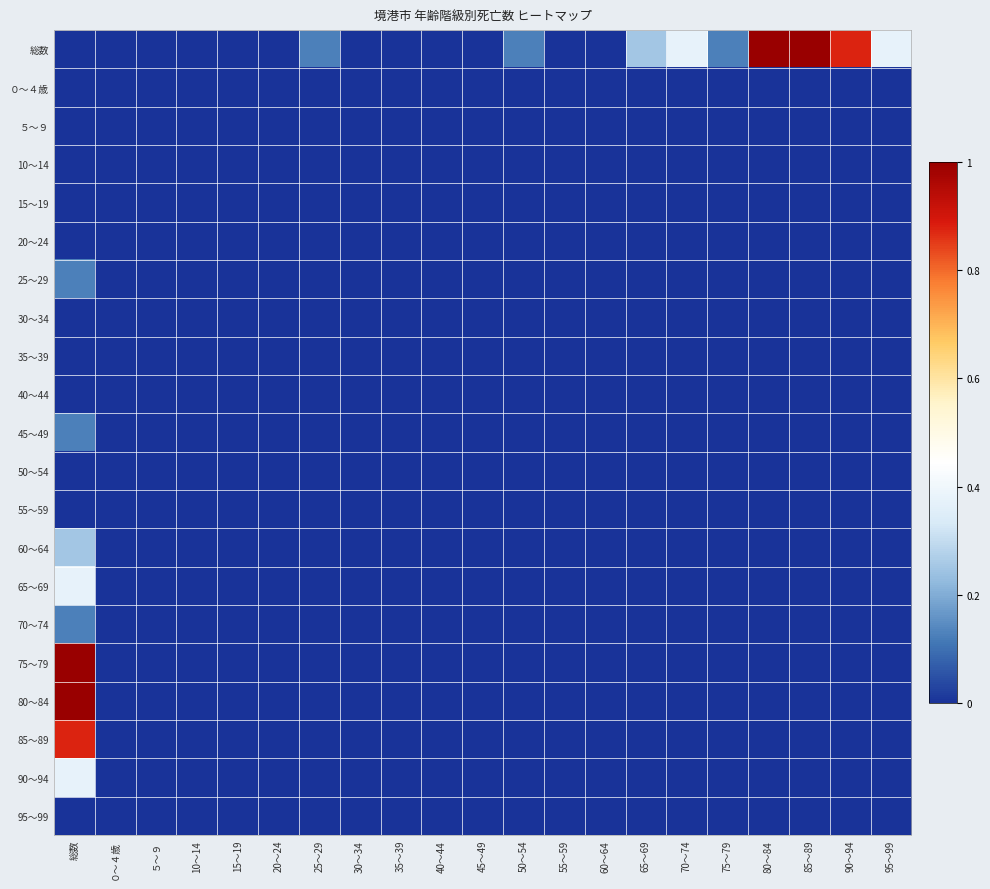

Reading right to left, transcribe all the data shown in this chart.

総数: 95～99=0.4	90～94=0.9	85～89=1.0	80～84=1.0	75～79=0.1	70～74=0.4	65～69=0.2	60～64=0.0	55～59=0.0	50～54=0.1	45～49=0.0	40～44=0.0	35～39=0.0	30～34=0.0	25～29=0.1	20～24=0.0	15～19=0.0	10～14=0.0	５～９=0.0	０～４歳=0.0	総数=0.0
０～４歳: 95～99=0.0	90～94=0.0	85～89=0.0	80～84=0.0	75～79=0.0	70～74=0.0	65～69=0.0	60～64=0.0	55～59=0.0	50～54=0.0	45～49=0.0	40～44=0.0	35～39=0.0	30～34=0.0	25～29=0.0	20～24=0.0	15～19=0.0	10～14=0.0	５～９=0.0	０～４歳=0.0	総数=0.0
５～９: 95～99=0.0	90～94=0.0	85～89=0.0	80～84=0.0	75～79=0.0	70～74=0.0	65～69=0.0	60～64=0.0	55～59=0.0	50～54=0.0	45～49=0.0	40～44=0.0	35～39=0.0	30～34=0.0	25～29=0.0	20～24=0.0	15～19=0.0	10～14=0.0	５～９=0.0	０～４歳=0.0	総数=0.0
10～14: 95～99=0.0	90～94=0.0	85～89=0.0	80～84=0.0	75～79=0.0	70～74=0.0	65～69=0.0	60～64=0.0	55～59=0.0	50～54=0.0	45～49=0.0	40～44=0.0	35～39=0.0	30～34=0.0	25～29=0.0	20～24=0.0	15～19=0.0	10～14=0.0	５～９=0.0	０～４歳=0.0	総数=0.0
15～19: 95～99=0.0	90～94=0.0	85～89=0.0	80～84=0.0	75～79=0.0	70～74=0.0	65～69=0.0	60～64=0.0	55～59=0.0	50～54=0.0	45～49=0.0	40～44=0.0	35～39=0.0	30～34=0.0	25～29=0.0	20～24=0.0	15～19=0.0	10～14=0.0	５～９=0.0	０～４歳=0.0	総数=0.0
20～24: 95～99=0.0	90～94=0.0	85～89=0.0	80～84=0.0	75～79=0.0	70～74=0.0	65～69=0.0	60～64=0.0	55～59=0.0	50～54=0.0	45～49=0.0	40～44=0.0	35～39=0.0	30～34=0.0	25～29=0.0	20～24=0.0	15～19=0.0	10～14=0.0	５～９=0.0	０～４歳=0.0	総数=0.0
25～29: 95～99=0.0	90～94=0.0	85～89=0.0	80～84=0.0	75～79=0.0	70～74=0.0	65～69=0.0	60～64=0.0	55～59=0.0	50～54=0.0	45～49=0.0	40～44=0.0	35～39=0.0	30～34=0.0	25～29=0.0	20～24=0.0	15～19=0.0	10～14=0.0	５～９=0.0	０～４歳=0.0	総数=0.1
30～34: 95～99=0.0	90～94=0.0	85～89=0.0	80～84=0.0	75～79=0.0	70～74=0.0	65～69=0.0	60～64=0.0	55～59=0.0	50～54=0.0	45～49=0.0	40～44=0.0	35～39=0.0	30～34=0.0	25～29=0.0	20～24=0.0	15～19=0.0	10～14=0.0	５～９=0.0	０～４歳=0.0	総数=0.0
35～39: 95～99=0.0	90～94=0.0	85～89=0.0	80～84=0.0	75～79=0.0	70～74=0.0	65～69=0.0	60～64=0.0	55～59=0.0	50～54=0.0	45～49=0.0	40～44=0.0	35～39=0.0	30～34=0.0	25～29=0.0	20～24=0.0	15～19=0.0	10～14=0.0	５～９=0.0	０～４歳=0.0	総数=0.0
40～44: 95～99=0.0	90～94=0.0	85～89=0.0	80～84=0.0	75～79=0.0	70～74=0.0	65～69=0.0	60～64=0.0	55～59=0.0	50～54=0.0	45～49=0.0	40～44=0.0	35～39=0.0	30～34=0.0	25～29=0.0	20～24=0.0	15～19=0.0	10～14=0.0	５～９=0.0	０～４歳=0.0	総数=0.0
45～49: 95～99=0.0	90～94=0.0	85～89=0.0	80～84=0.0	75～79=0.0	70～74=0.0	65～69=0.0	60～64=0.0	55～59=0.0	50～54=0.0	45～49=0.0	40～44=0.0	35～39=0.0	30～34=0.0	25～29=0.0	20～24=0.0	15～19=0.0	10～14=0.0	５～９=0.0	０～４歳=0.0	総数=0.1
50～54: 95～99=0.0	90～94=0.0	85～89=0.0	80～84=0.0	75～79=0.0	70～74=0.0	65～69=0.0	60～64=0.0	55～59=0.0	50～54=0.0	45～49=0.0	40～44=0.0	35～39=0.0	30～34=0.0	25～29=0.0	20～24=0.0	15～19=0.0	10～14=0.0	５～９=0.0	０～４歳=0.0	総数=0.0
55～59: 95～99=0.0	90～94=0.0	85～89=0.0	80～84=0.0	75～79=0.0	70～74=0.0	65～69=0.0	60～64=0.0	55～59=0.0	50～54=0.0	45～49=0.0	40～44=0.0	35～39=0.0	30～34=0.0	25～29=0.0	20～24=0.0	15～19=0.0	10～14=0.0	５～９=0.0	０～４歳=0.0	総数=0.0
60～64: 95～99=0.0	90～94=0.0	85～89=0.0	80～84=0.0	75～79=0.0	70～74=0.0	65～69=0.0	60～64=0.0	55～59=0.0	50～54=0.0	45～49=0.0	40～44=0.0	35～39=0.0	30～34=0.0	25～29=0.0	20～24=0.0	15～19=0.0	10～14=0.0	５～９=0.0	０～４歳=0.0	総数=0.2
65～69: 95～99=0.0	90～94=0.0	85～89=0.0	80～84=0.0	75～79=0.0	70～74=0.0	65～69=0.0	60～64=0.0	55～59=0.0	50～54=0.0	45～49=0.0	40～44=0.0	35～39=0.0	30～34=0.0	25～29=0.0	20～24=0.0	15～19=0.0	10～14=0.0	５～９=0.0	０～４歳=0.0	総数=0.4
70～74: 95～99=0.0	90～94=0.0	85～89=0.0	80～84=0.0	75～79=0.0	70～74=0.0	65～69=0.0	60～64=0.0	55～59=0.0	50～54=0.0	45～49=0.0	40～44=0.0	35～39=0.0	30～34=0.0	25～29=0.0	20～24=0.0	15～19=0.0	10～14=0.0	５～９=0.0	０～４歳=0.0	総数=0.1
75～79: 95～99=0.0	90～94=0.0	85～89=0.0	80～84=0.0	75～79=0.0	70～74=0.0	65～69=0.0	60～64=0.0	55～59=0.0	50～54=0.0	45～49=0.0	40～44=0.0	35～39=0.0	30～34=0.0	25～29=0.0	20～24=0.0	15～19=0.0	10～14=0.0	５～９=0.0	０～４歳=0.0	総数=1.0
80～84: 95～99=0.0	90～94=0.0	85～89=0.0	80～84=0.0	75～79=0.0	70～74=0.0	65～69=0.0	60～64=0.0	55～59=0.0	50～54=0.0	45～49=0.0	40～44=0.0	35～39=0.0	30～34=0.0	25～29=0.0	20～24=0.0	15～19=0.0	10～14=0.0	５～９=0.0	０～４歳=0.0	総数=1.0
85～89: 95～99=0.0	90～94=0.0	85～89=0.0	80～84=0.0	75～79=0.0	70～74=0.0	65～69=0.0	60～64=0.0	55～59=0.0	50～54=0.0	45～49=0.0	40～44=0.0	35～39=0.0	30～34=0.0	25～29=0.0	20～24=0.0	15～19=0.0	10～14=0.0	５～９=0.0	０～４歳=0.0	総数=0.9
90～94: 95～99=0.0	90～94=0.0	85～89=0.0	80～84=0.0	75～79=0.0	70～74=0.0	65～69=0.0	60～64=0.0	55～59=0.0	50～54=0.0	45～49=0.0	40～44=0.0	35～39=0.0	30～34=0.0	25～29=0.0	20～24=0.0	15～19=0.0	10～14=0.0	５～９=0.0	０～４歳=0.0	総数=0.4
95～99: 95～99=0.0	90～94=0.0	85～89=0.0	80～84=0.0	75～79=0.0	70～74=0.0	65～69=0.0	60～64=0.0	55～59=0.0	50～54=0.0	45～49=0.0	40～44=0.0	35～39=0.0	30～34=0.0	25～29=0.0	20～24=0.0	15～19=0.0	10～14=0.0	５～９=0.0	０～４歳=0.0	総数=0.0